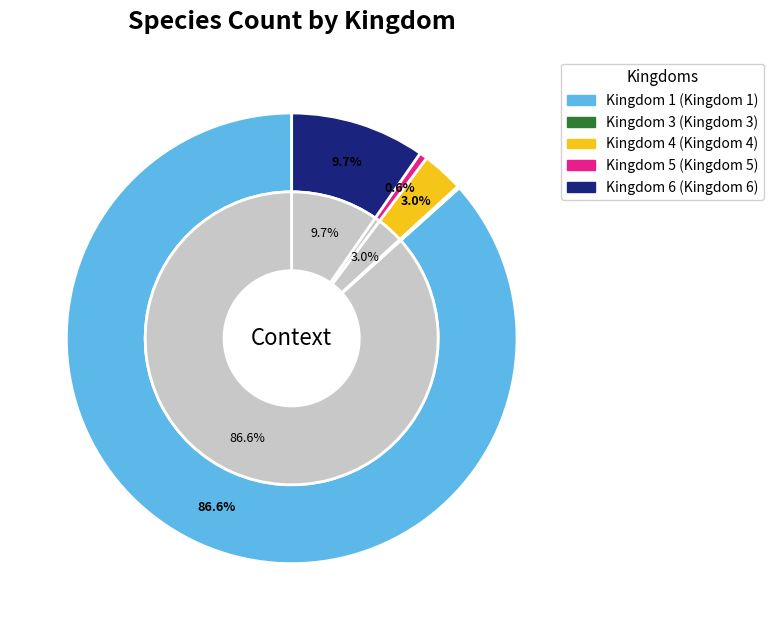

To the nearest percent, what portion does 4 represent?

3%